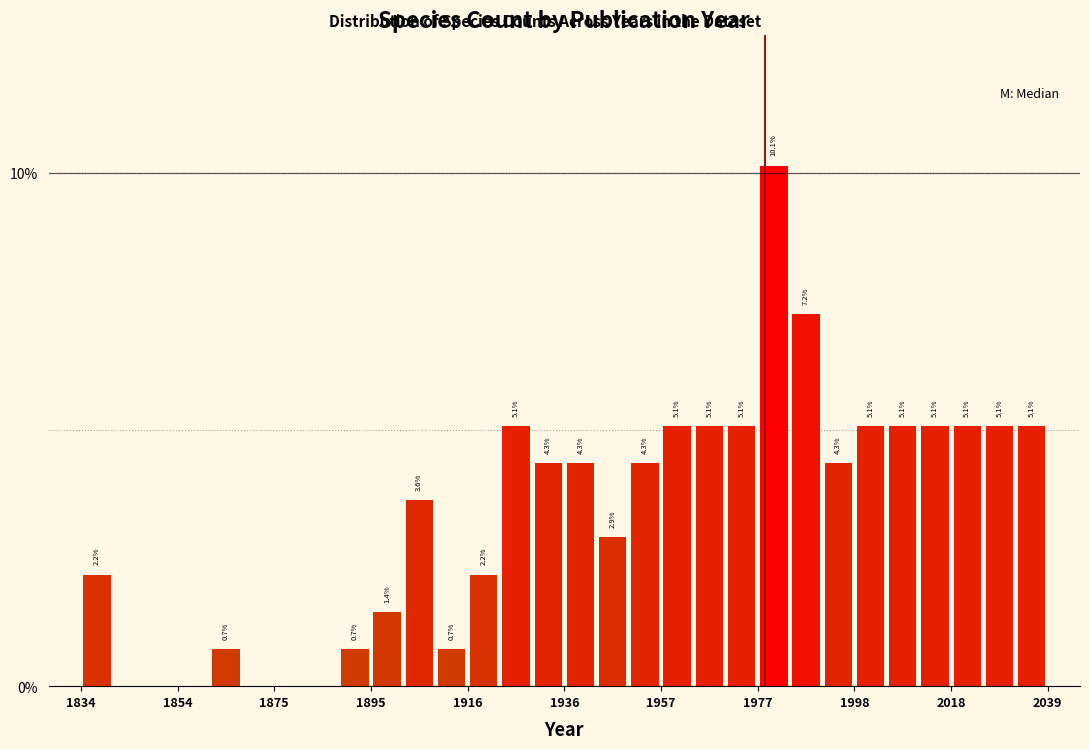

Read against the x-axis, roughly where is the centre of the tallest bar?

1980